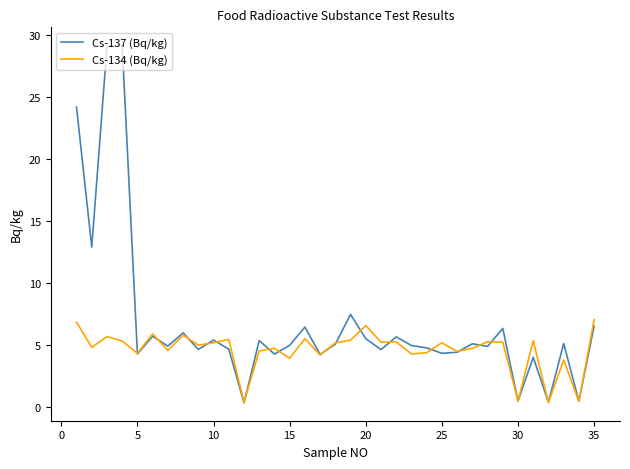

Which series has the largest total across all categories?

Cs-137 (Bq/kg)